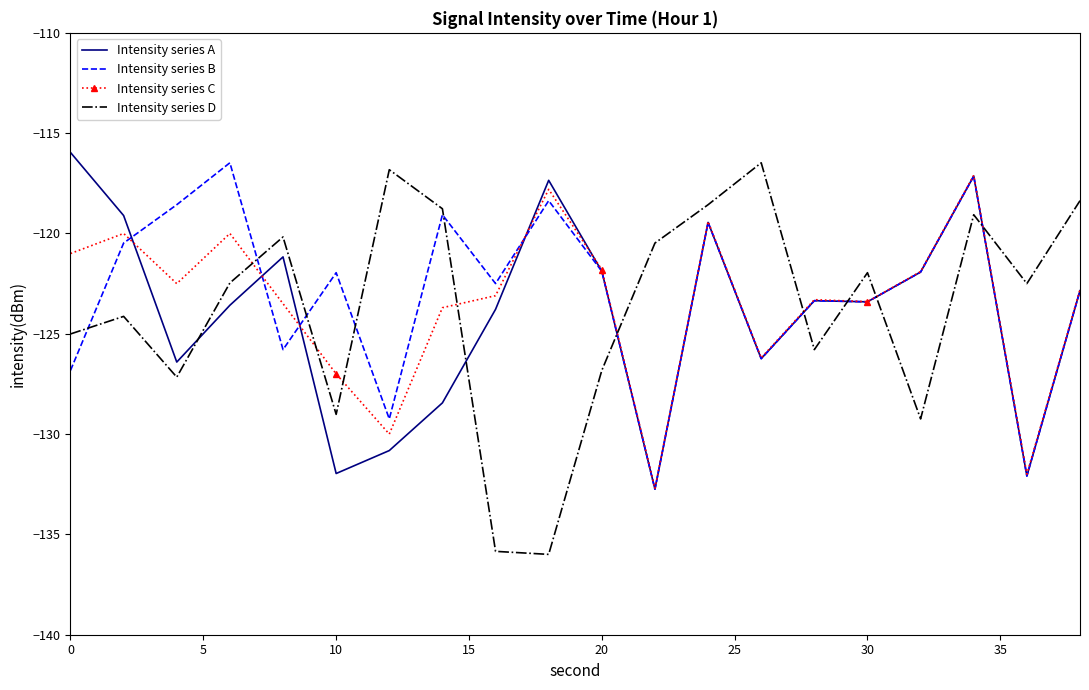

True or false: Intensity series A and Intensity series C cross at least once.

True